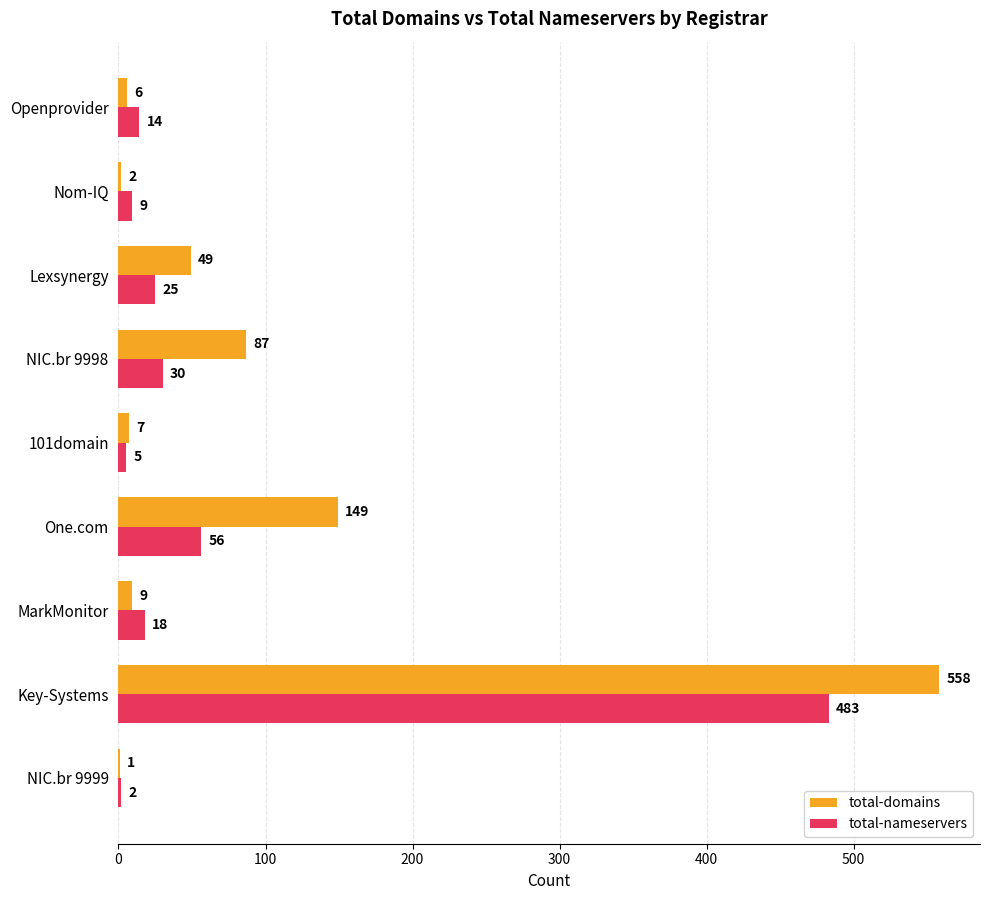

What is the average value of the total-nameservers series?

71